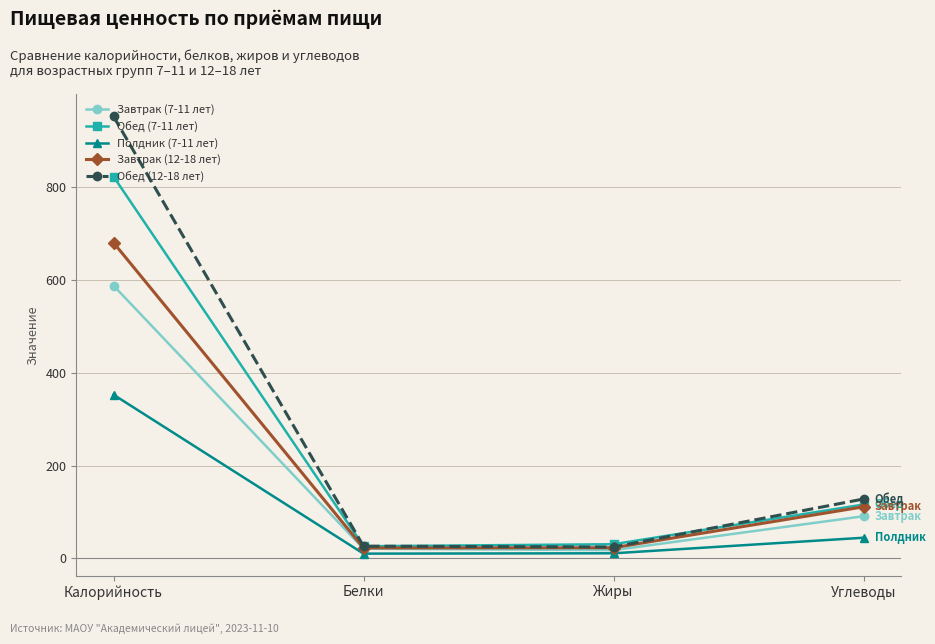

What is the minimum value for Обед (7-11 лет)?

26.2